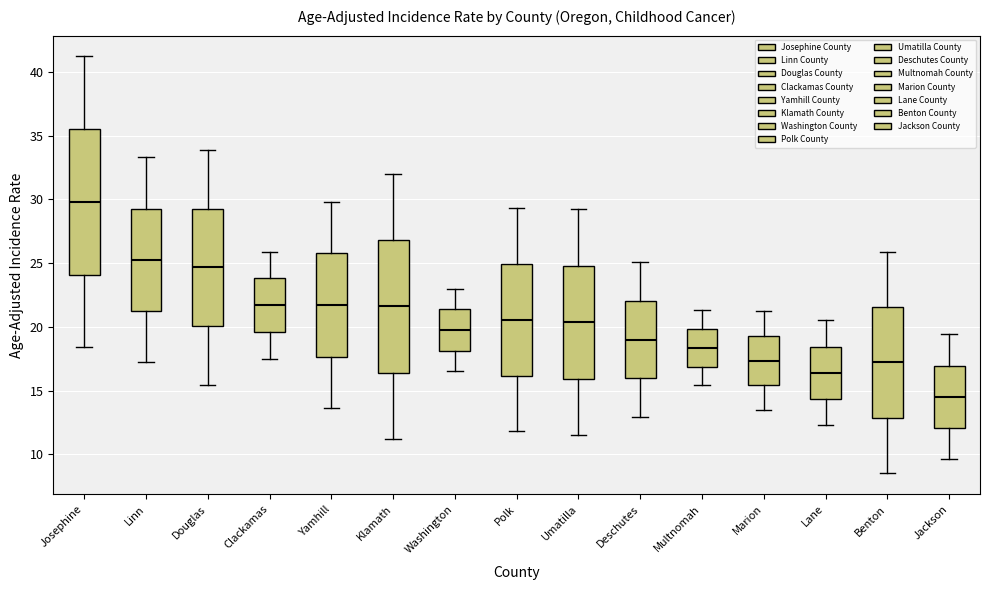

Reading left to right, transcribe this box plot: for each box, give where its median line is, the range the box spans, and where its two whiskers end, as read against the y-axis. The values are not printed on the chart, so give them approximately, as read against the axis.

Josephine: median 30.0, box 24.0 to 35.5, whiskers 18.5 to 41.0
Linn: median 25.5, box 21.0 to 29.5, whiskers 17.0 to 33.5
Douglas: median 24.5, box 20.0 to 29.5, whiskers 15.5 to 34.0
Clackamas: median 21.5, box 19.5 to 24.0, whiskers 17.5 to 26.0
Yamhill: median 21.5, box 17.5 to 26.0, whiskers 13.5 to 30.0
Klamath: median 21.5, box 16.5 to 27.0, whiskers 11.0 to 32.0
Washington: median 20.0, box 18.0 to 21.5, whiskers 16.5 to 23.0
Polk: median 20.5, box 16.0 to 25.0, whiskers 12.0 to 29.5
Umatilla: median 20.5, box 16.0 to 25.0, whiskers 11.5 to 29.0
Deschutes: median 19.0, box 16.0 to 22.0, whiskers 13.0 to 25.0
Multnomah: median 18.5, box 17.0 to 20.0, whiskers 15.5 to 21.5
Marion: median 17.5, box 15.5 to 19.5, whiskers 13.5 to 21.0
Lane: median 16.5, box 14.5 to 18.5, whiskers 12.5 to 20.5
Benton: median 17.0, box 13.0 to 21.5, whiskers 8.5 to 26.0
Jackson: median 14.5, box 12.0 to 17.0, whiskers 9.5 to 19.5